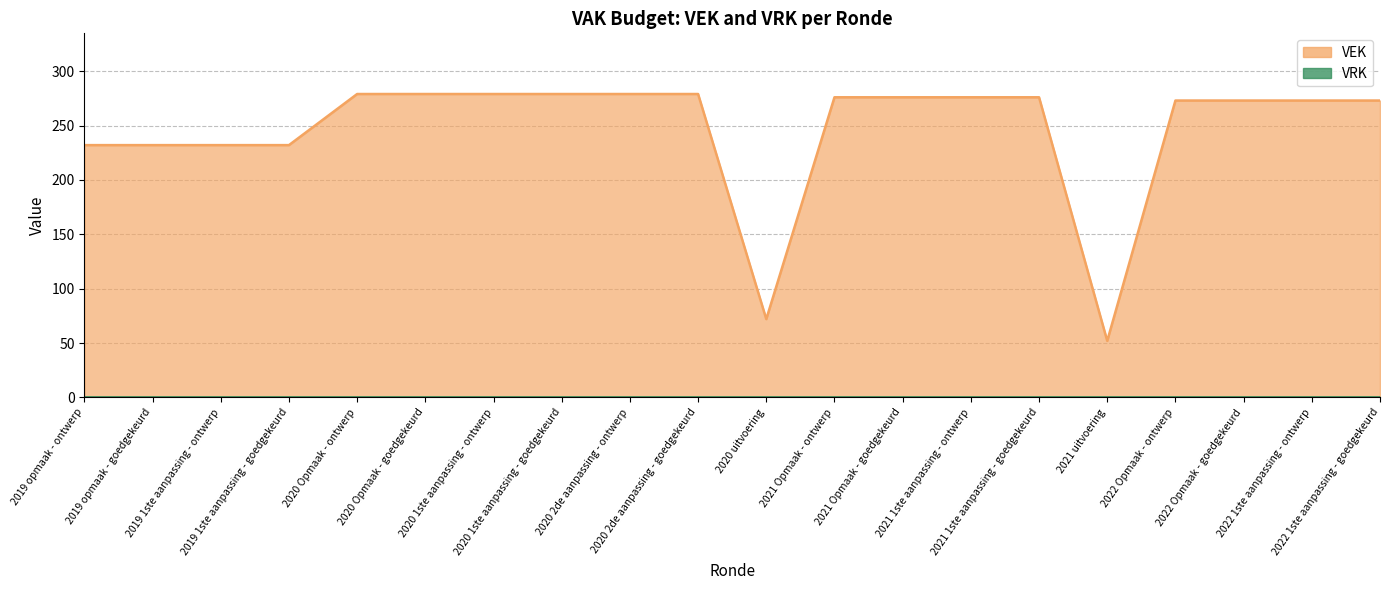

What is the difference between the second highest and minimum values?

227